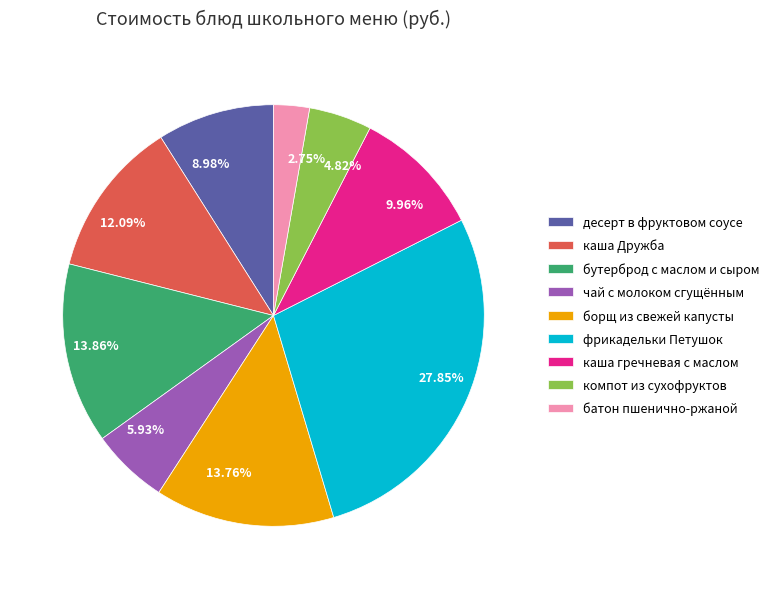

The чай с молоком сгущённым slice represents 21% of the pie. True or false?

False